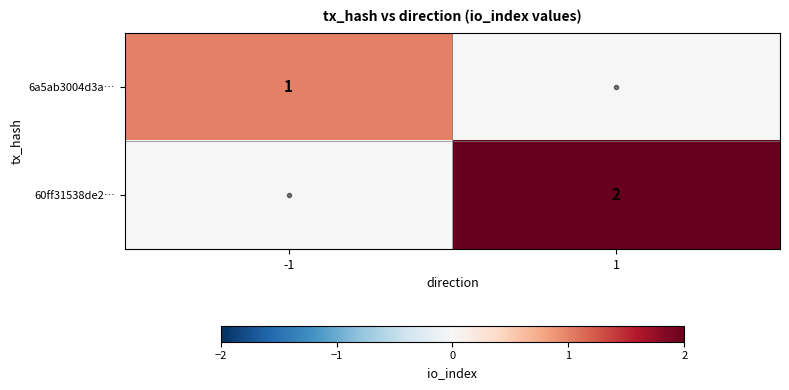

Is it true that 6a5ab3004d3a… equals 0 at -1?

False